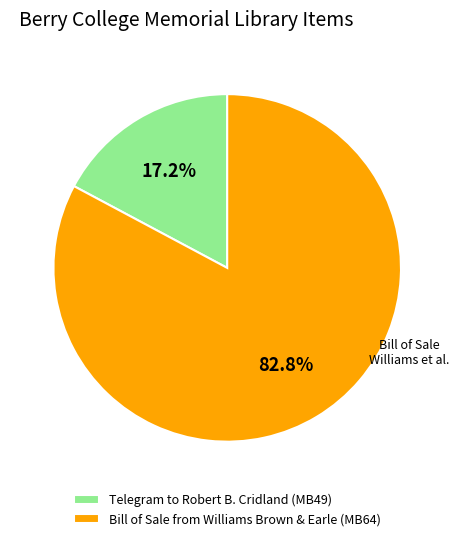

What percentage is the Bill of Sale from Williams Brown & Earle (MB64) slice, to the nearest percent?

83%